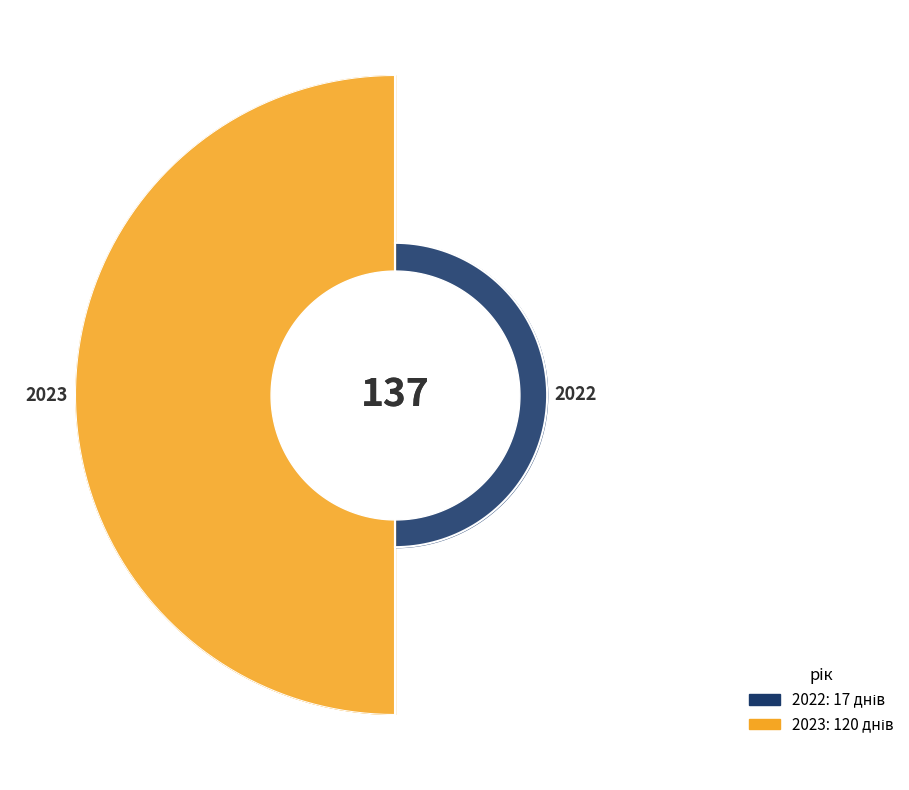

Which slice is the largest?

2023